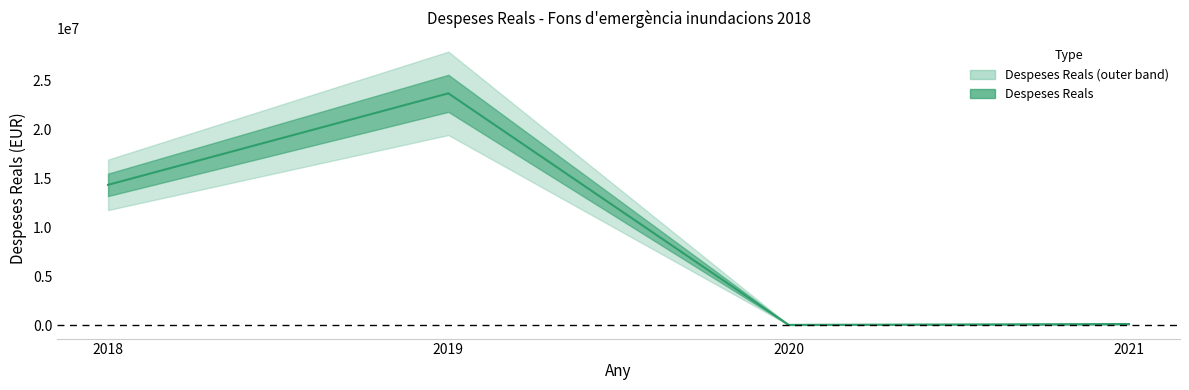

Reading right to left, list all the values displayed in this chart.

104415.7	20000.0	23652615.0	14313888.7